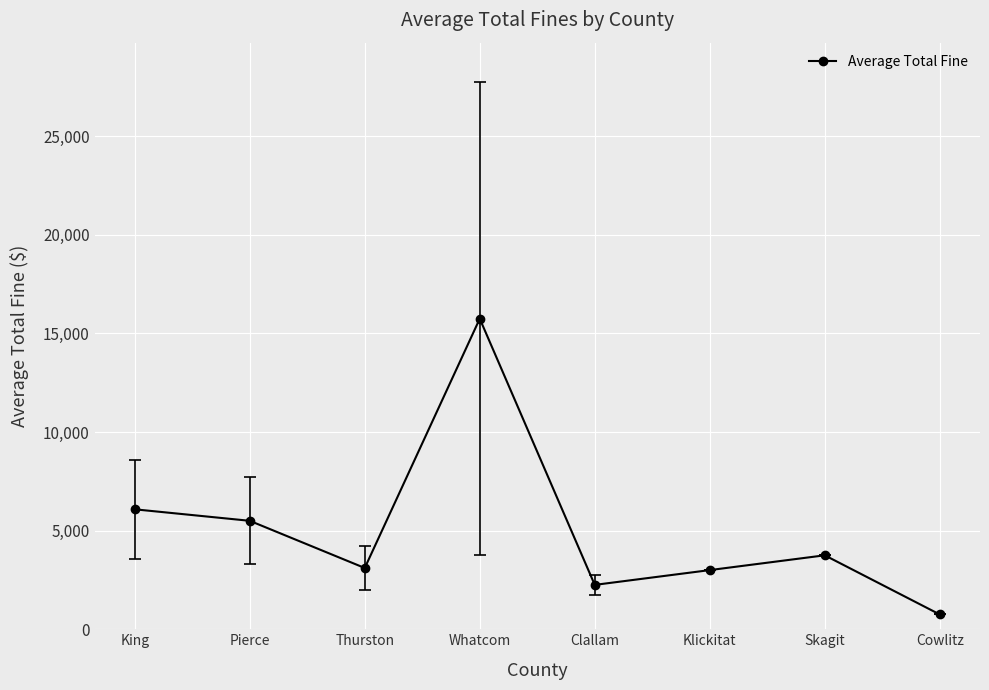

The chart shows a value of 2250 at Clallam. True or false?

True